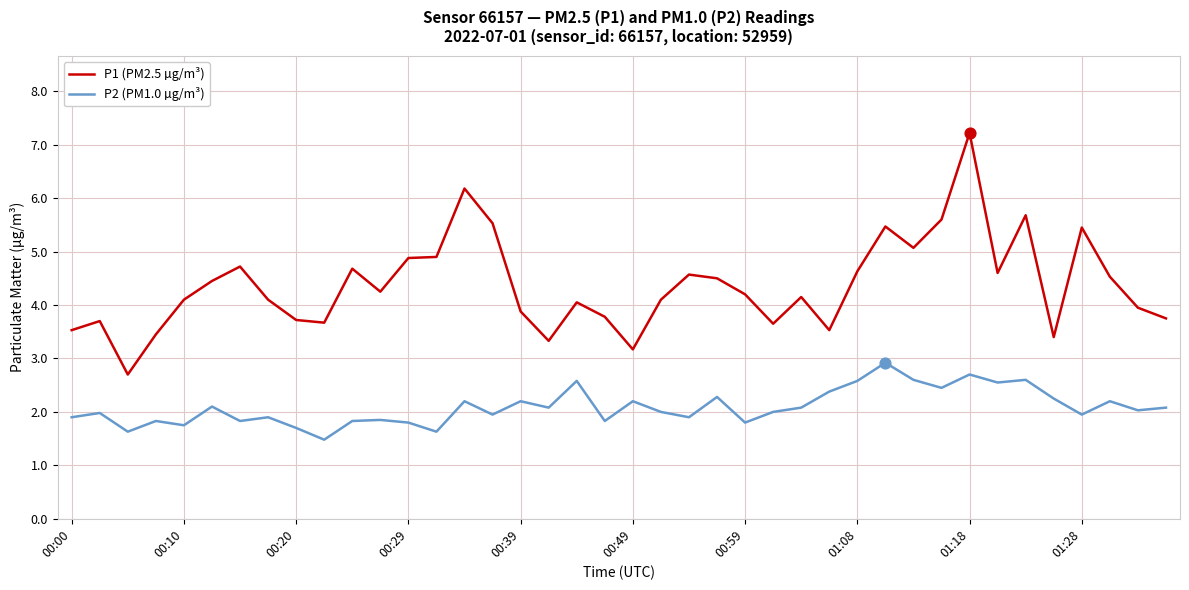

Which series has the largest total across all categories?

P1 (PM2.5 µg/m³)